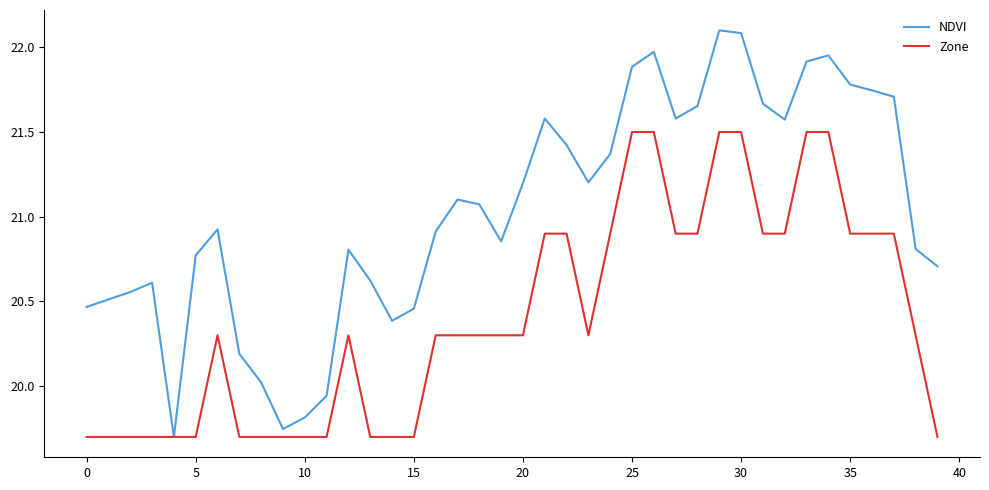

Which series has the largest total across all categories?

NDVI